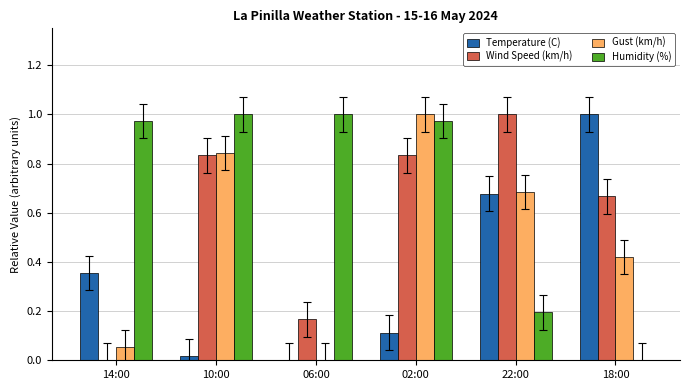

Which series has the largest total across all categories?

Humidity (%)